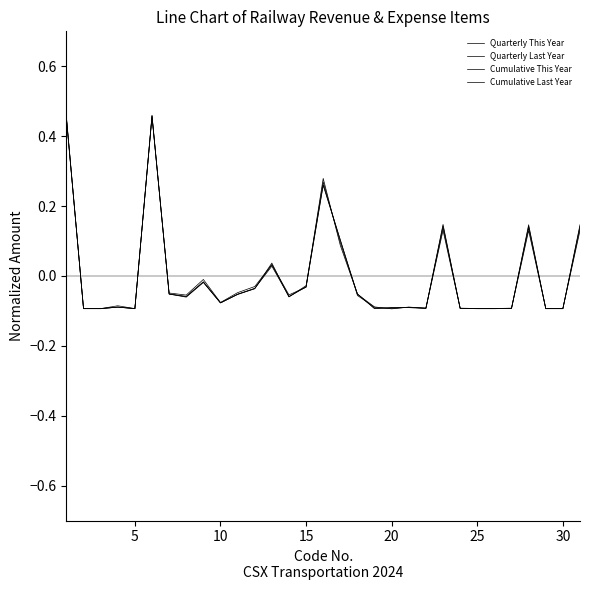

How many lines are shown in the chart?

4